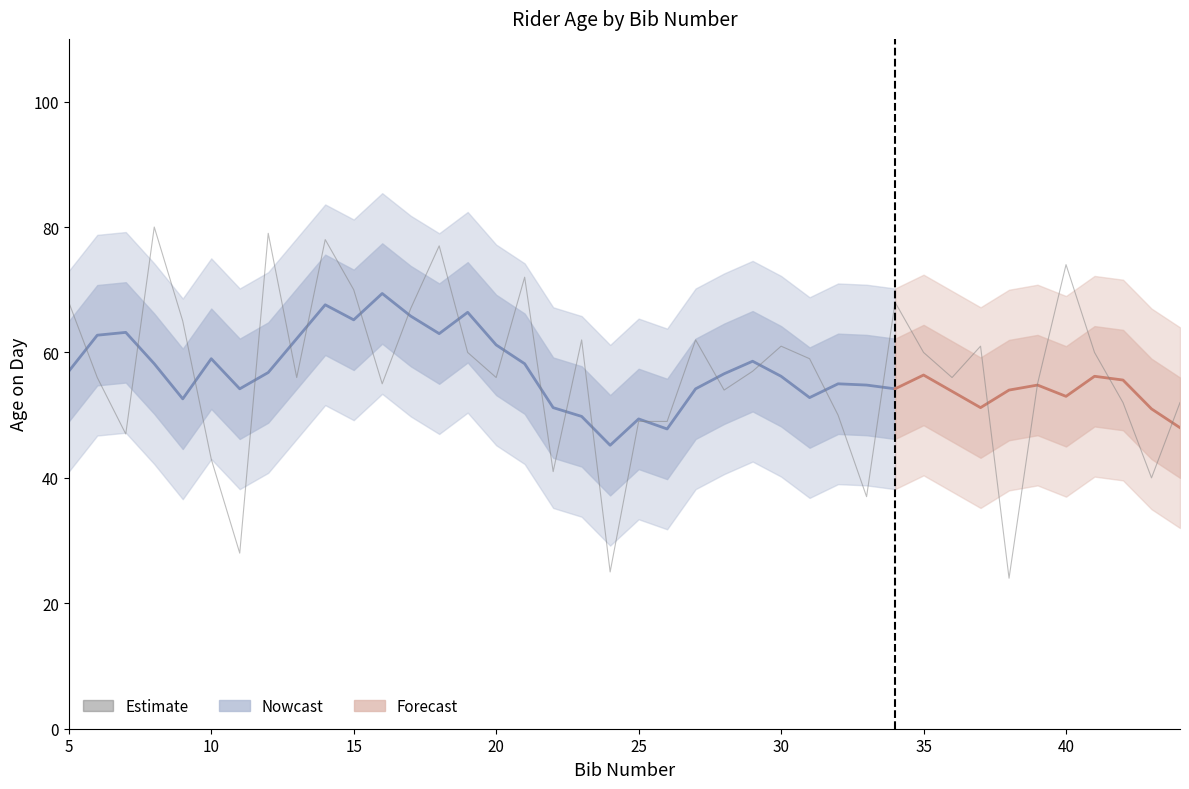

Where is the data nearest to the value 52?

42